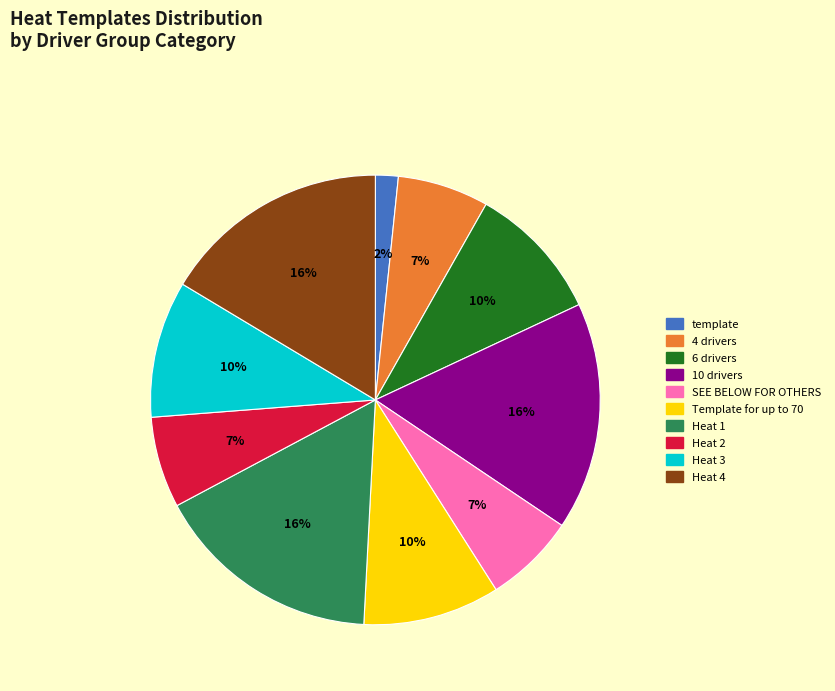

To the nearest percent, what is the average slice percentage?

10%